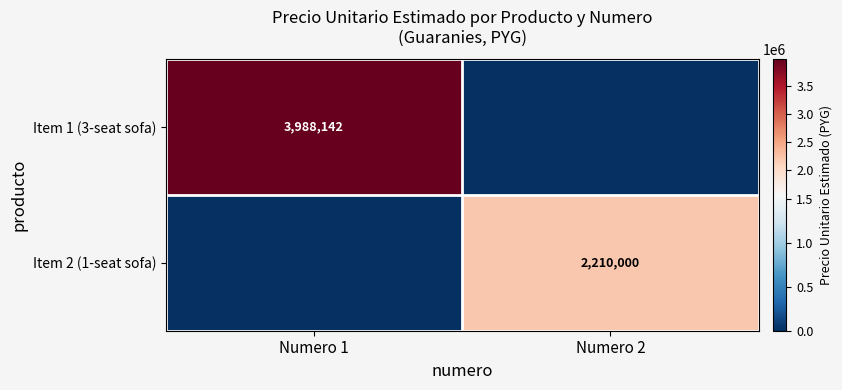

True or false: Item 2 (1-seat sofa) has a value of 2210000 at Numero 2.

True